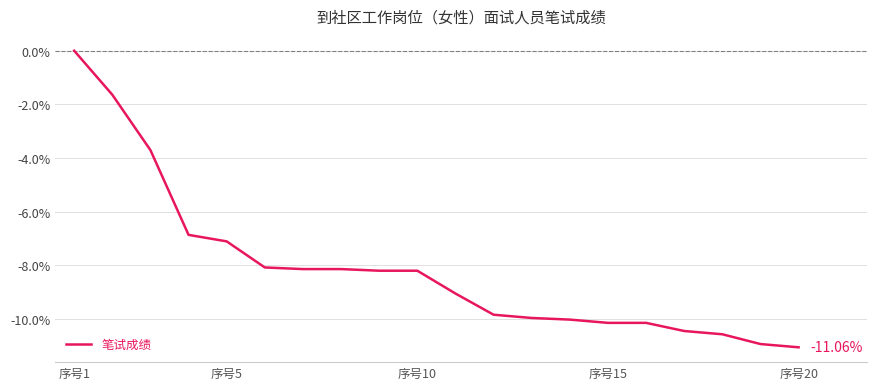

Between 序号5 and 序号10, which is larger?

序号5